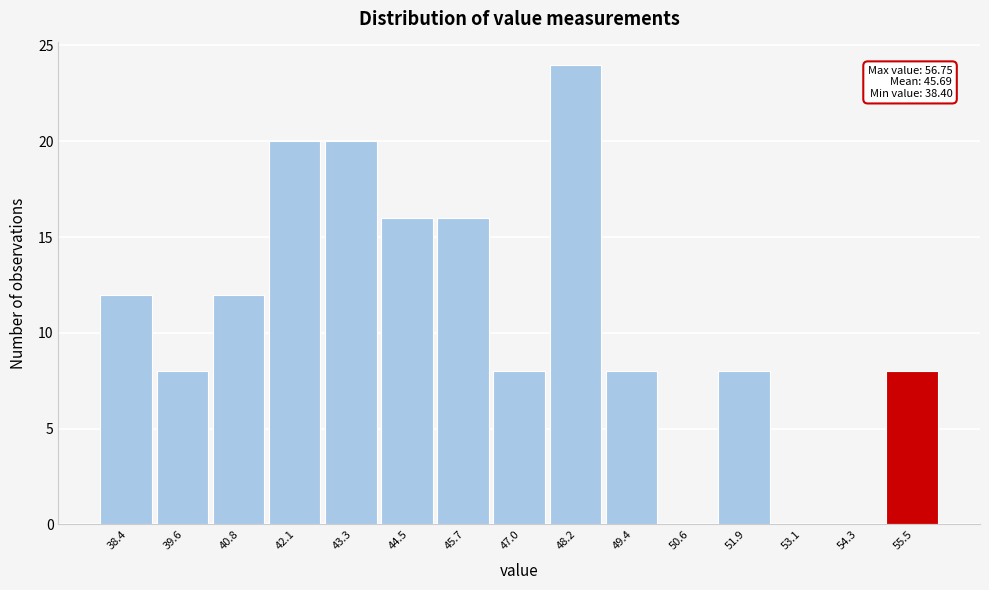

Reading left to right, what are all the values shown in this chart?

38.4=12	39.6=8	40.8=12	42.1=20	43.3=20	44.5=16	45.7=16	47.0=8	48.2=24	49.4=8	50.6=0	51.9=8	53.1=0	54.3=0	55.5=8